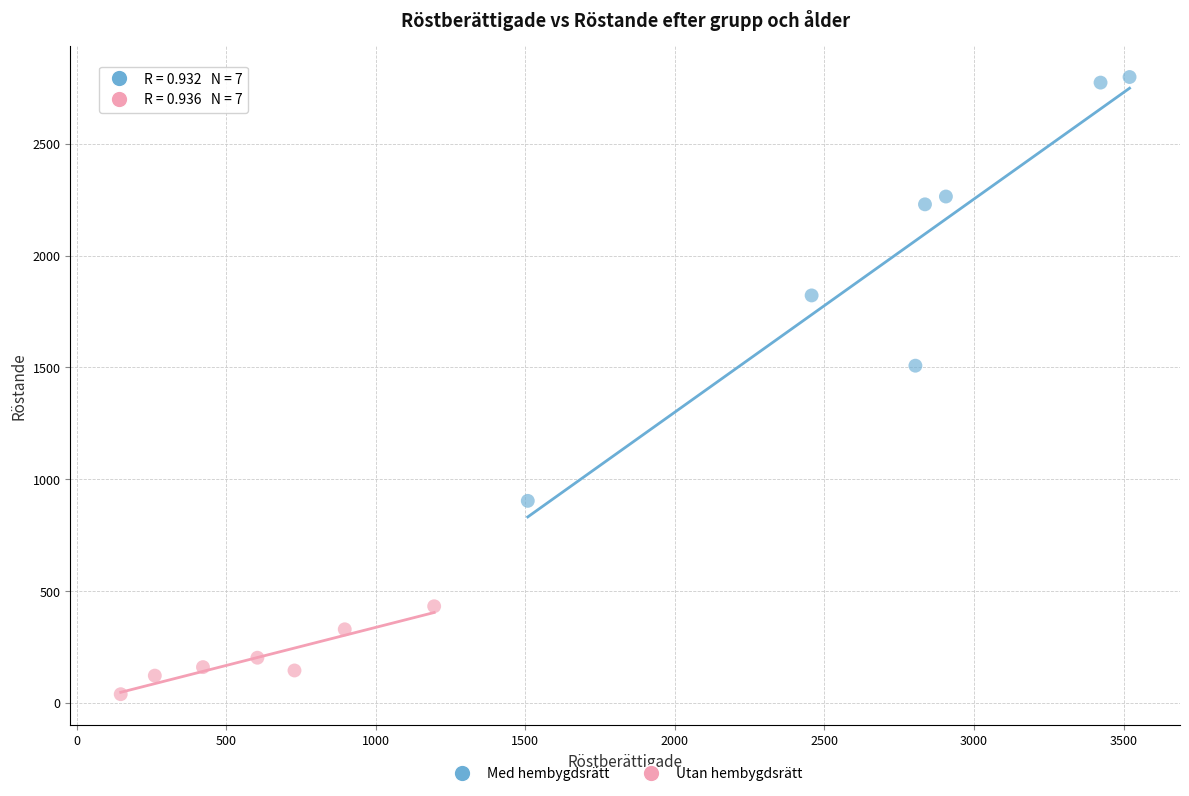

Which series has the largest Y range (max minus min)?

Med hembygdsrätt